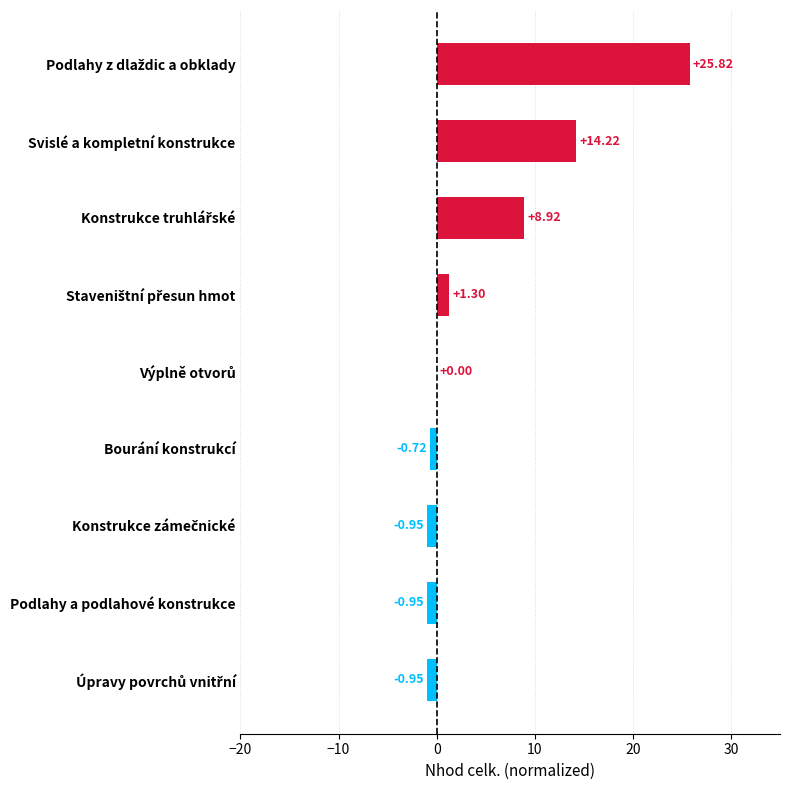

What is the sum of all values?

46.7